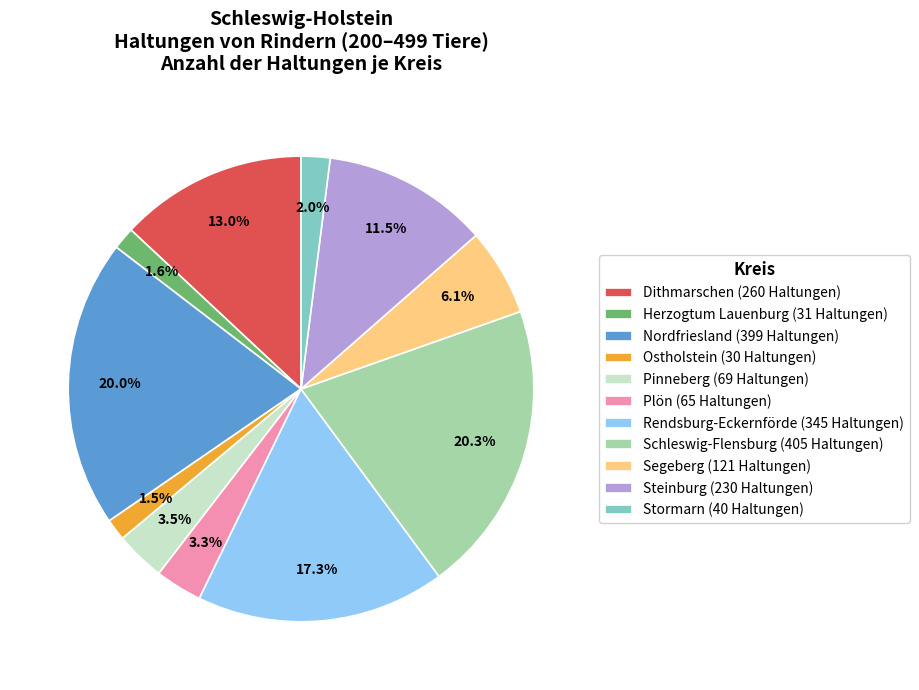

Is the sum of Segeberg and Nordfriesland greater than half?

No